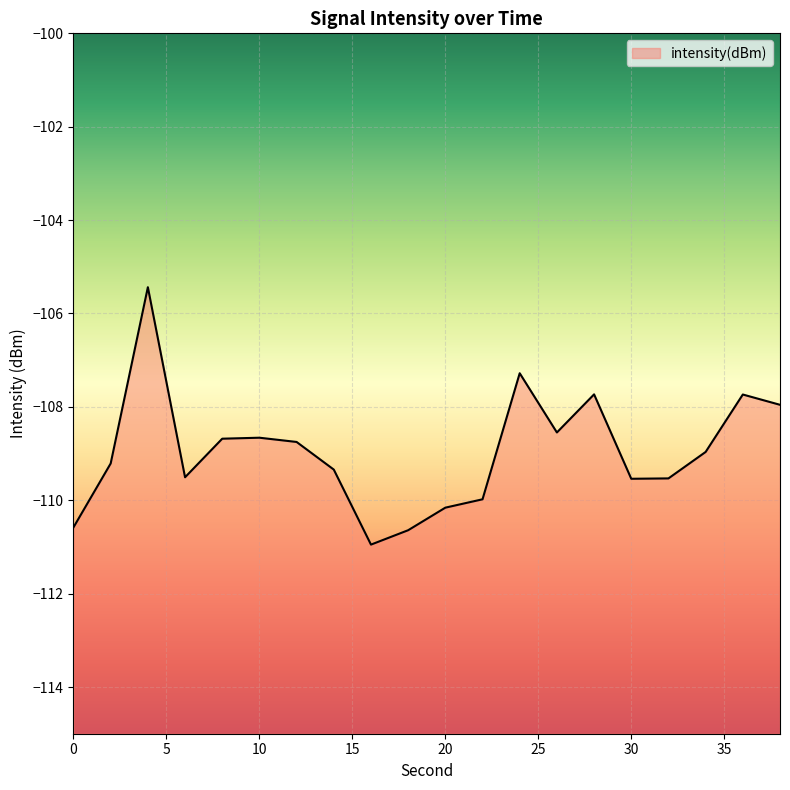

The value at 30 is -182.9. True or false?

False